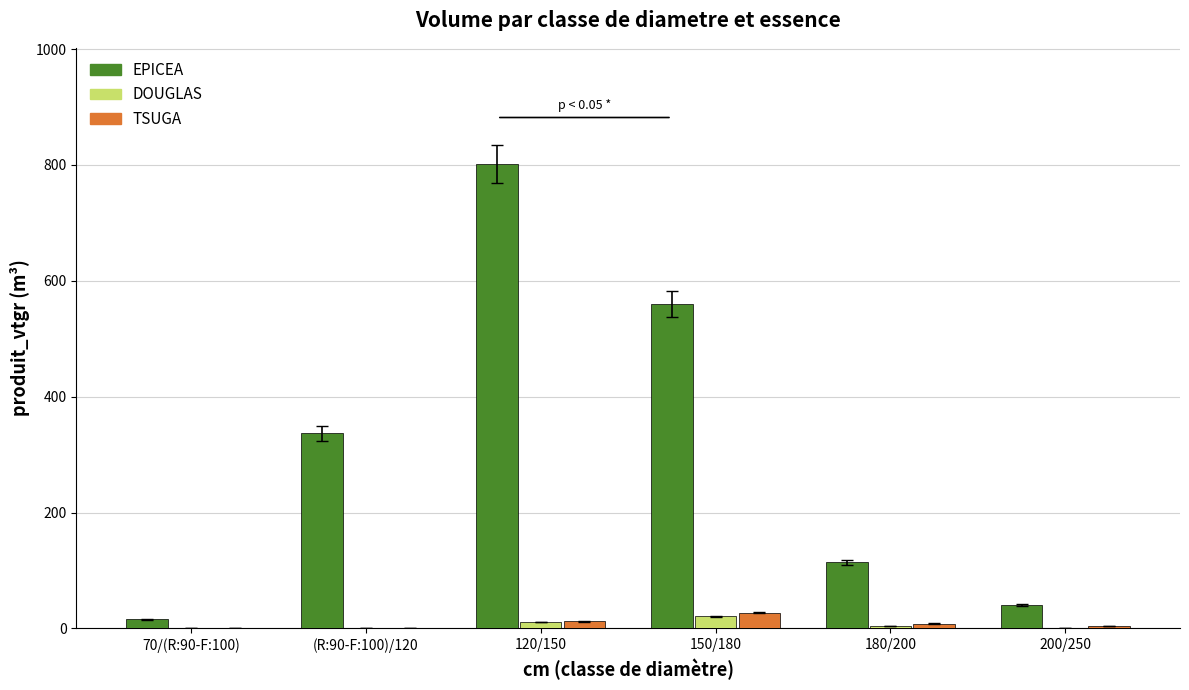

What is the sum of the EPICEA values at (R:90-F:100)/120 and 200/250?

377.7